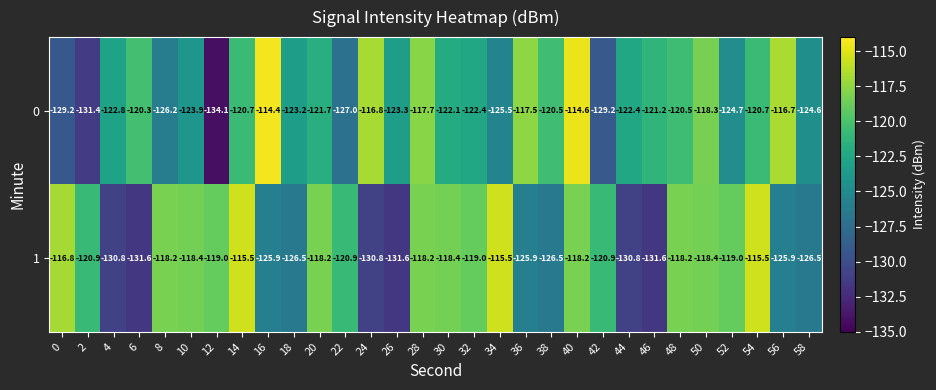

What is the difference between the highest and lowest values at 34?

10.0